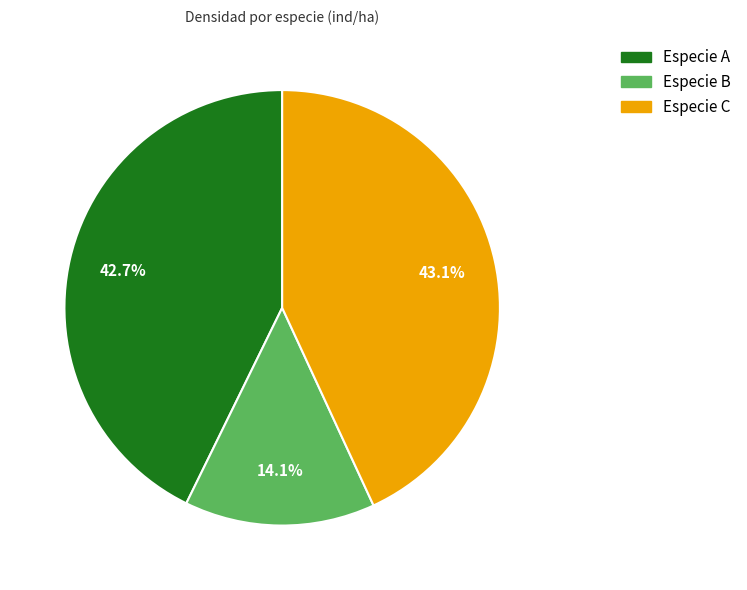

What is the ratio of the value at Especie A to the value at Especie C?

1.0